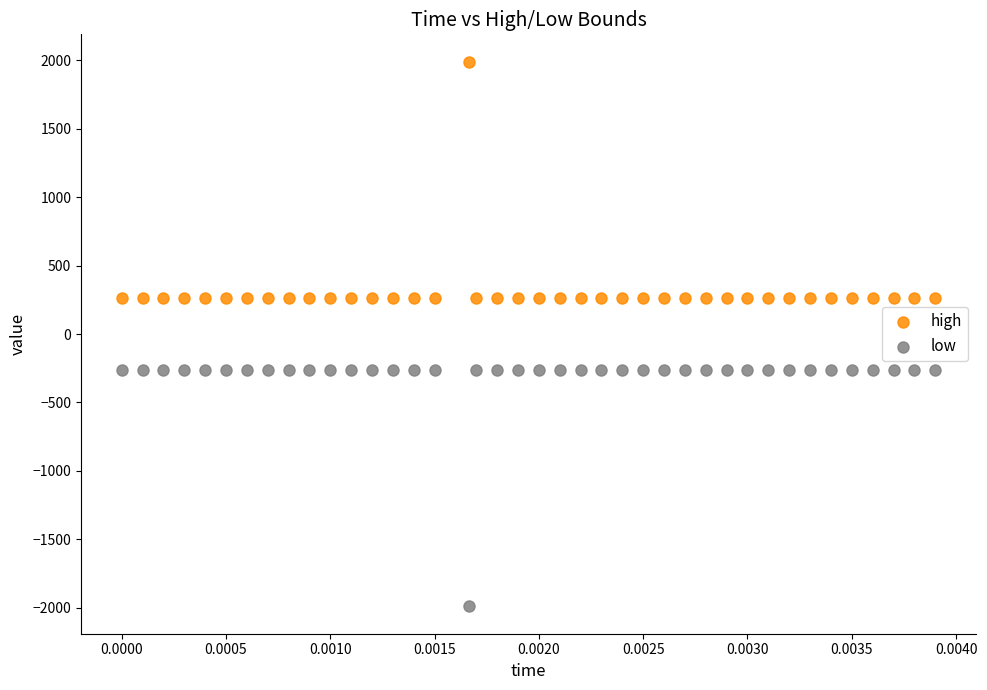

What are all the series names shown in the legend?

high, low